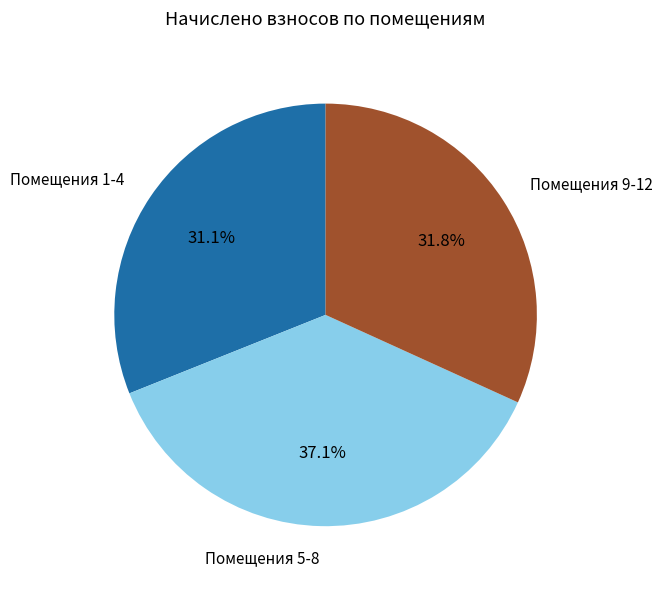

Count the number of slices in the pie.

3